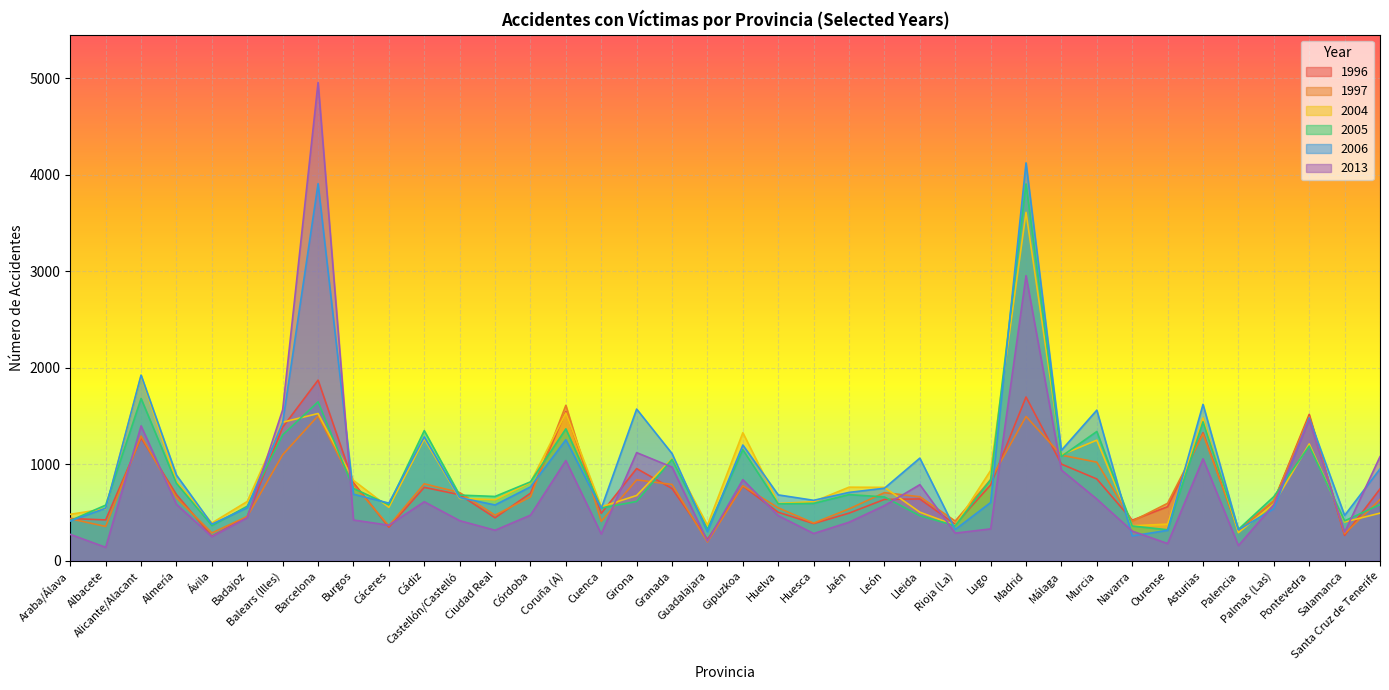

At which category does 2005 reach its first local peak?

Alicante/Alacant